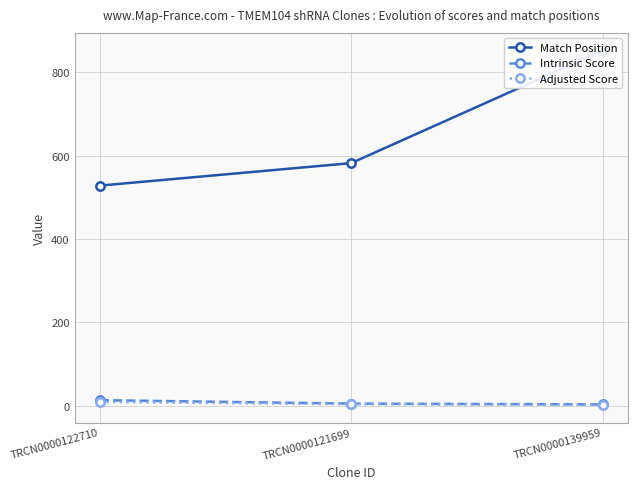

Where is Intrinsic Score nearest to the value 8?

TRCN0000121699